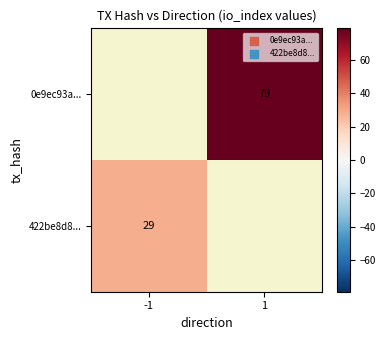

Is it true that 422be8d8... equals 29 at -1?

True